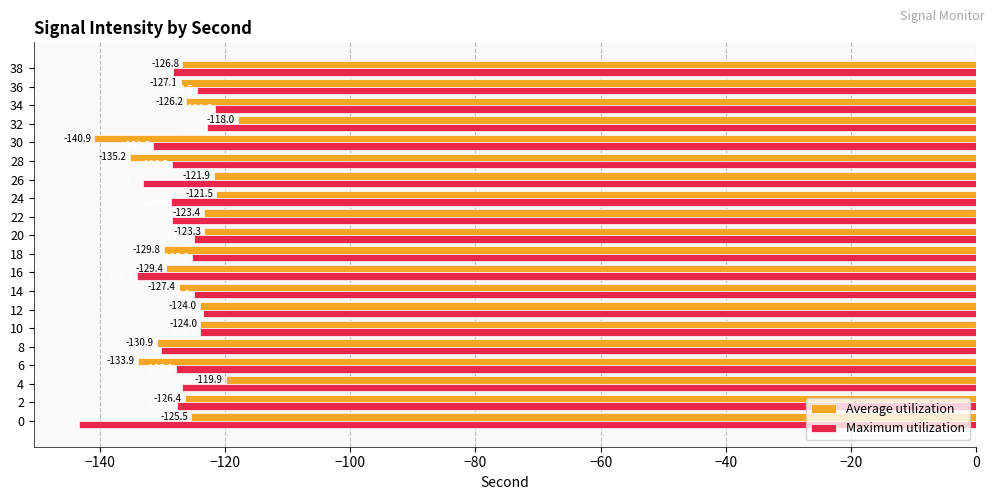

What are all the series names shown in the legend?

Average utilization, Maximum utilization